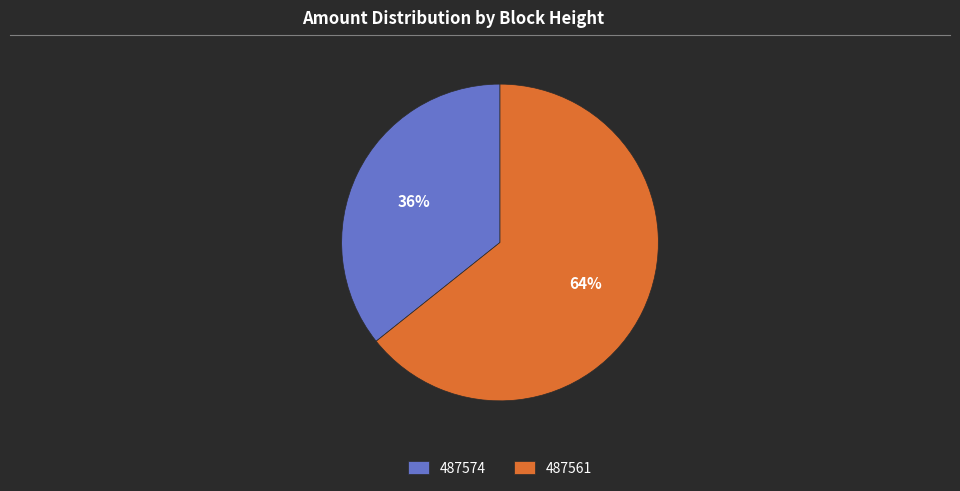

Rank the categories by value from lowest to highest.

487574, 487561